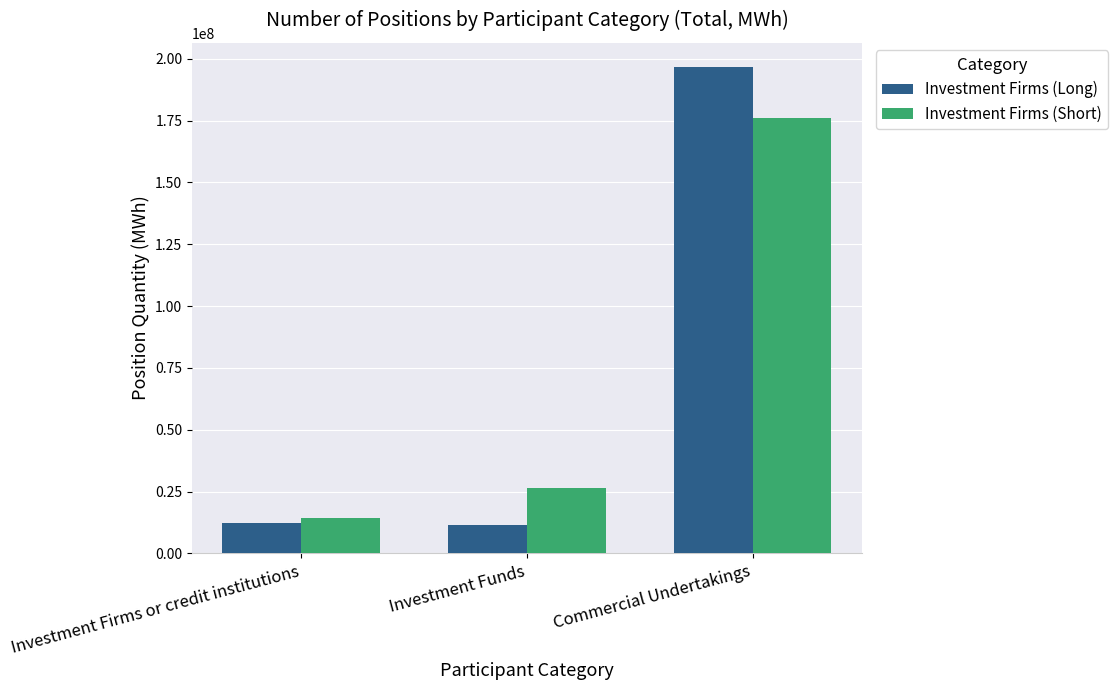

What is the sum of all Investment Firms (Short) values?

216711065.7